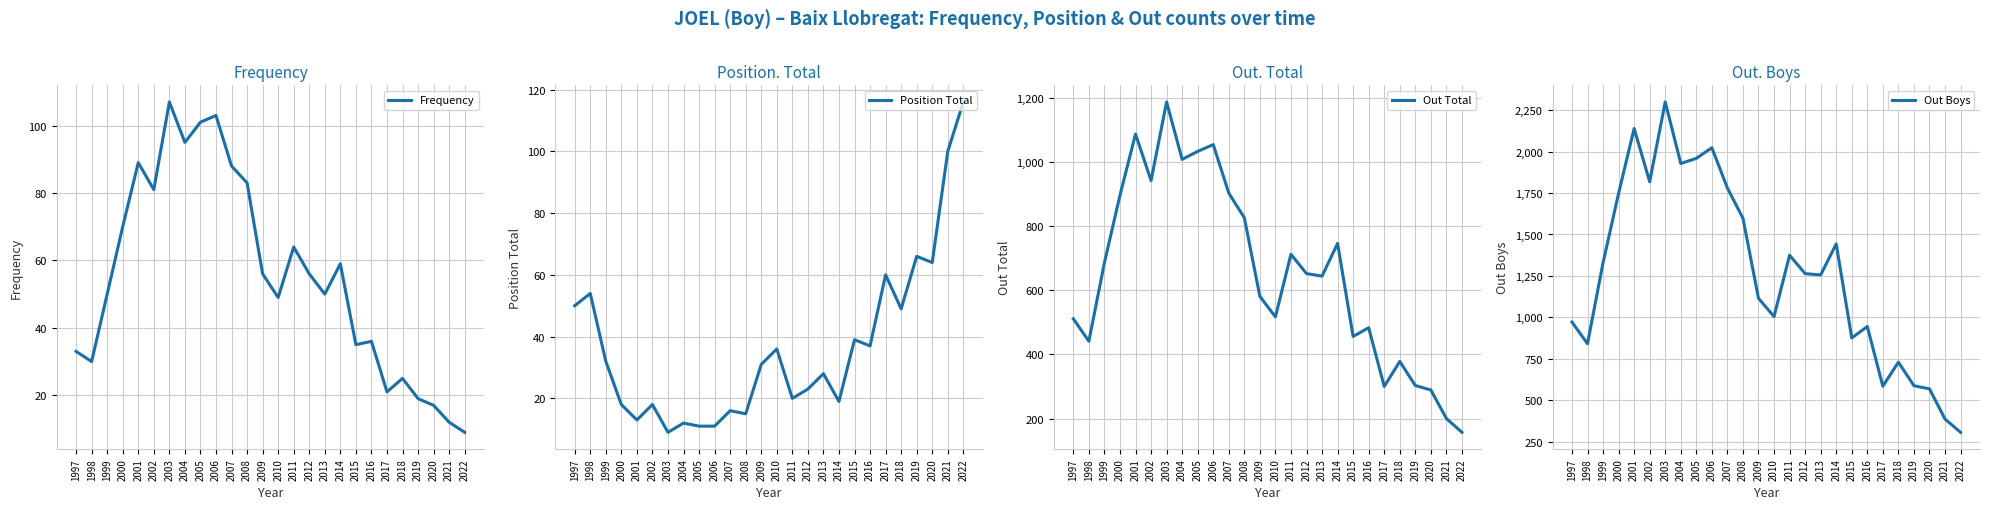

True or false: Out Total and Frequency cross at least once.

False